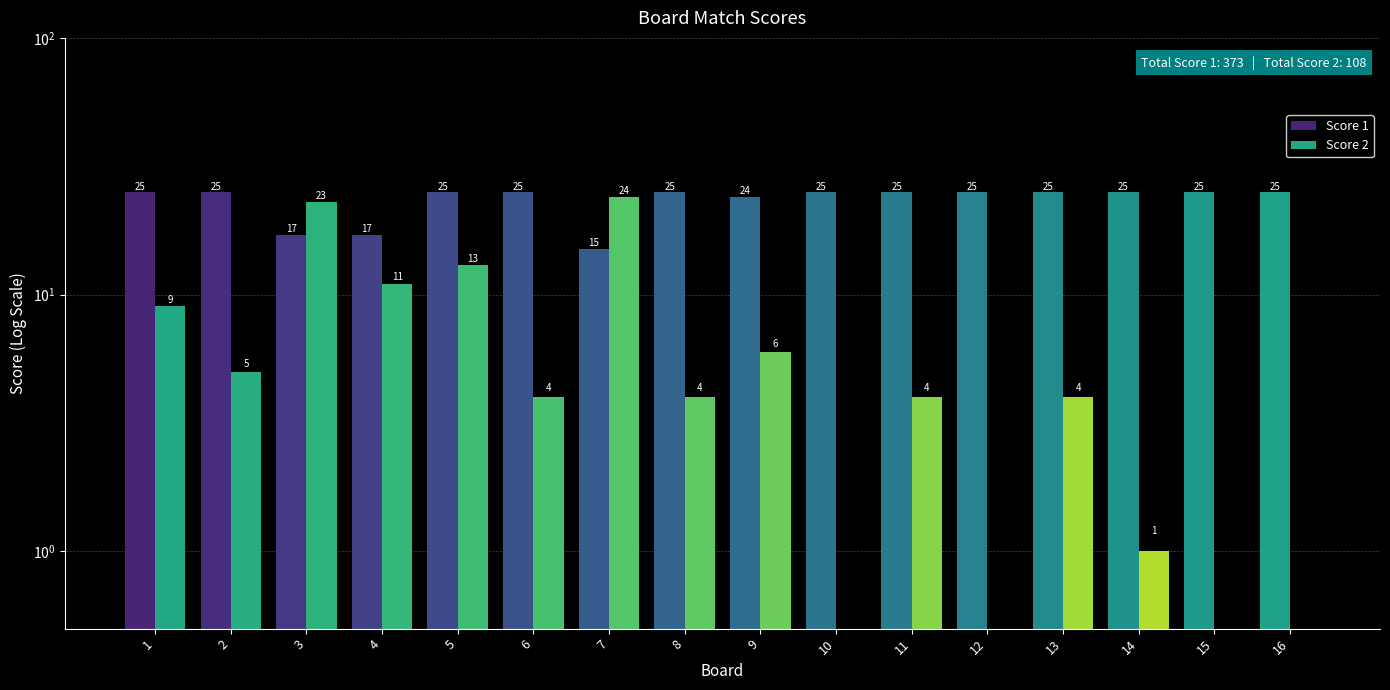

What is the value of the Score 1 bar at the 3rd from the left?

17